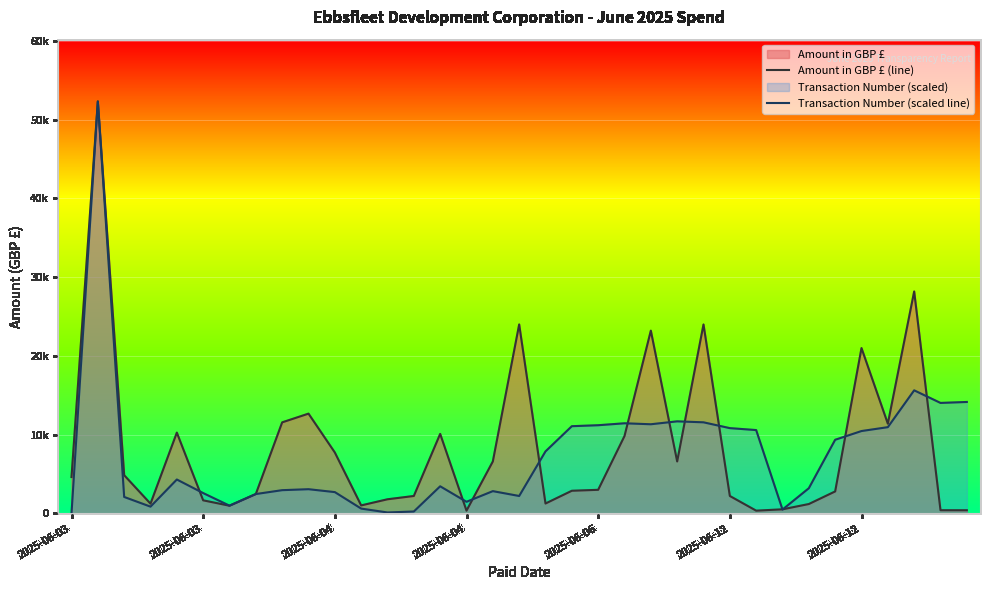

Where is Amount in GBP £ (line) nearest to the value 26336?

32